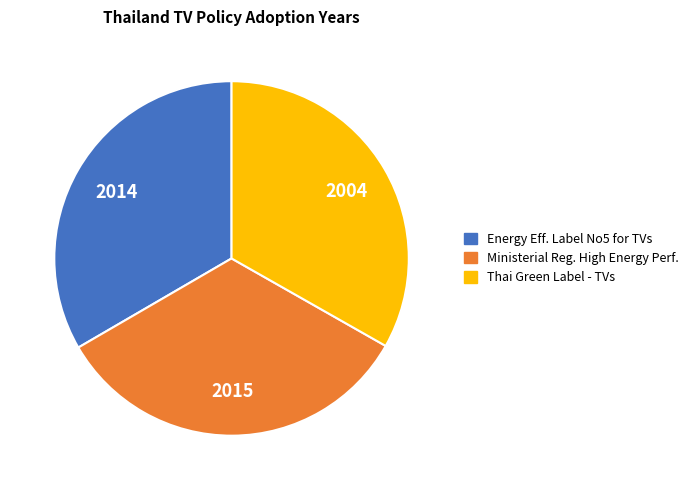

True or false: Thai Green Label - TVs accounts for 33% of the total.

True